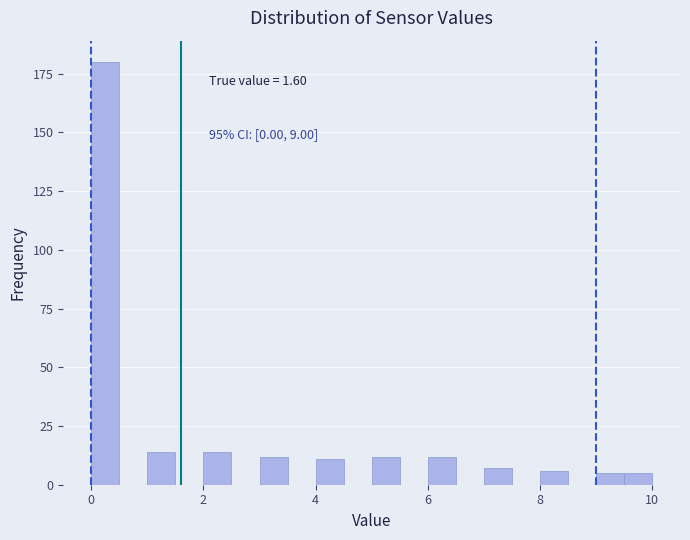

Read against the x-axis, roughly where is the centre of the tallest bar?

0.2